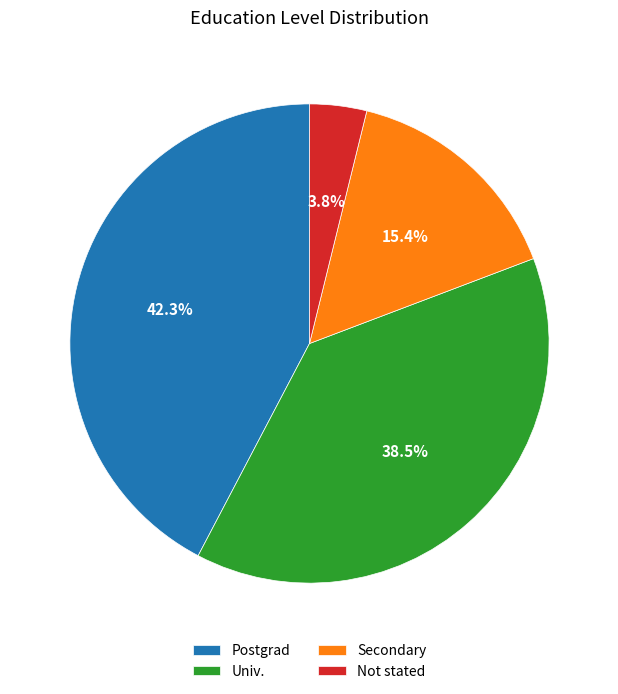

Rank the categories by value from lowest to highest.

Not stated, Secondary, Univ., Postgrad